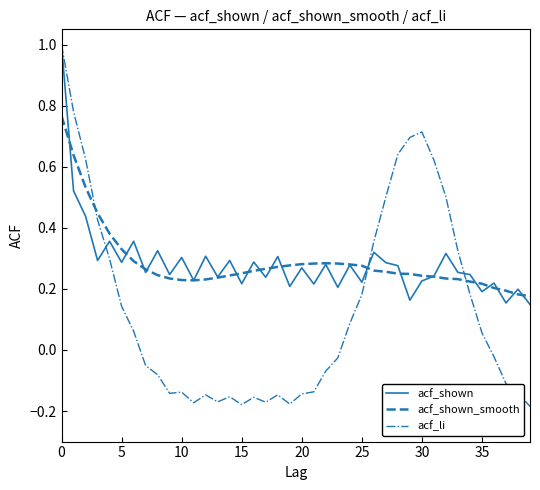

Which series has the widest spread of values?

acf_li